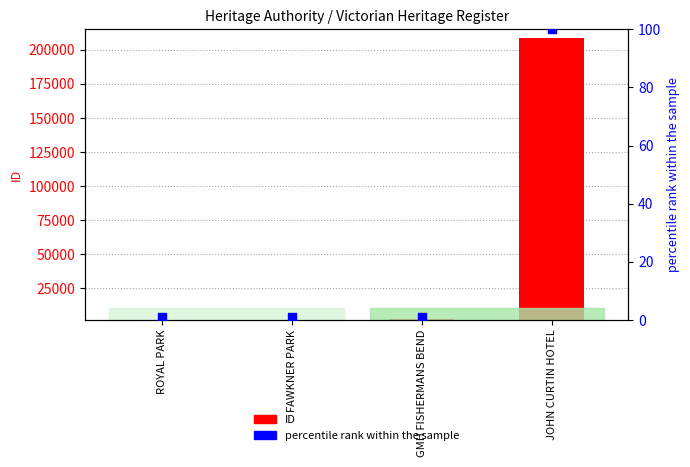

Which series has the largest total across all categories?

ID